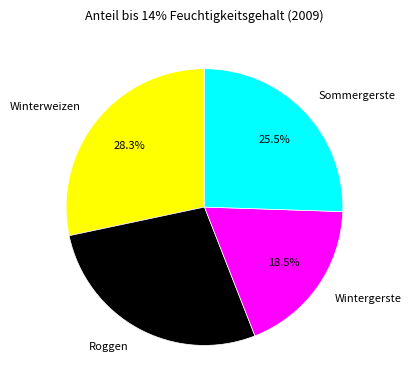

To the nearest percent, what is the combined percentage of Wintergerste and Sommergerste?

44%